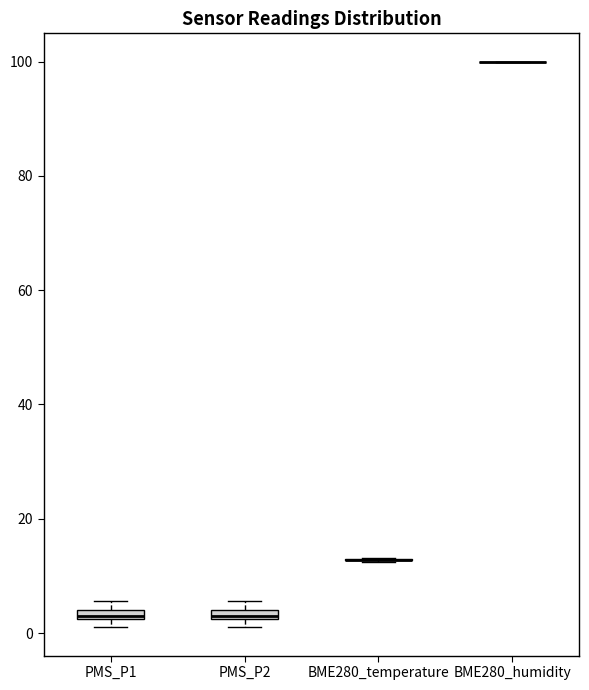

Where is the upper edge of the box for PMS_P2 on the y-axis? The values are not printed on the chart, so give them approximately, as read against the axis.

4